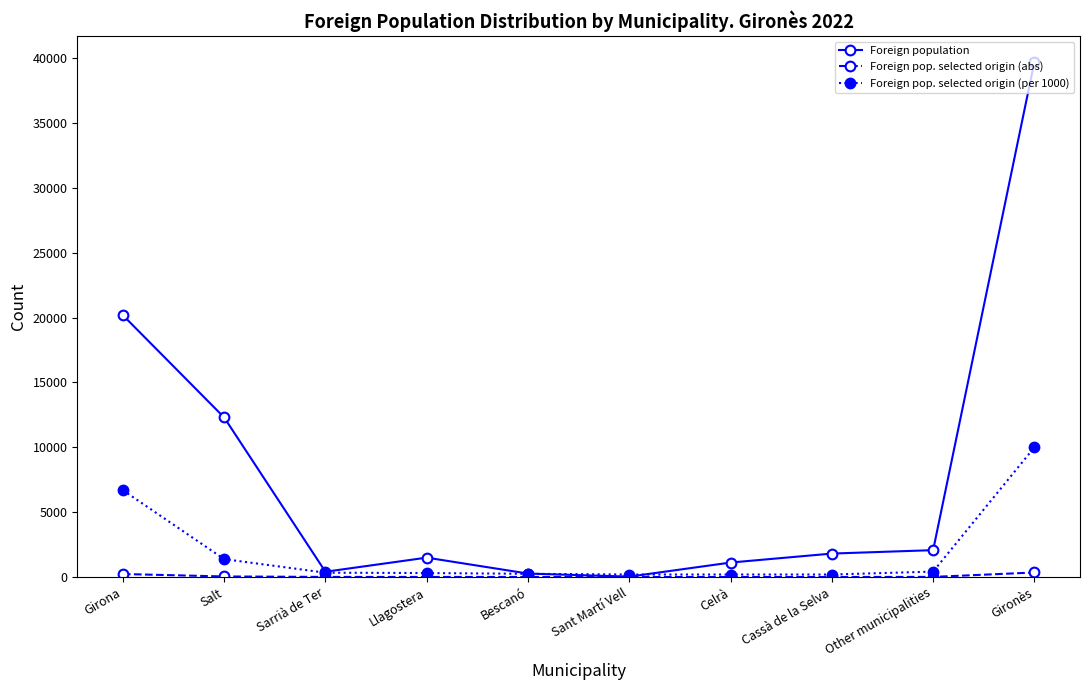

Which category has the highest value across all series?

Gironès